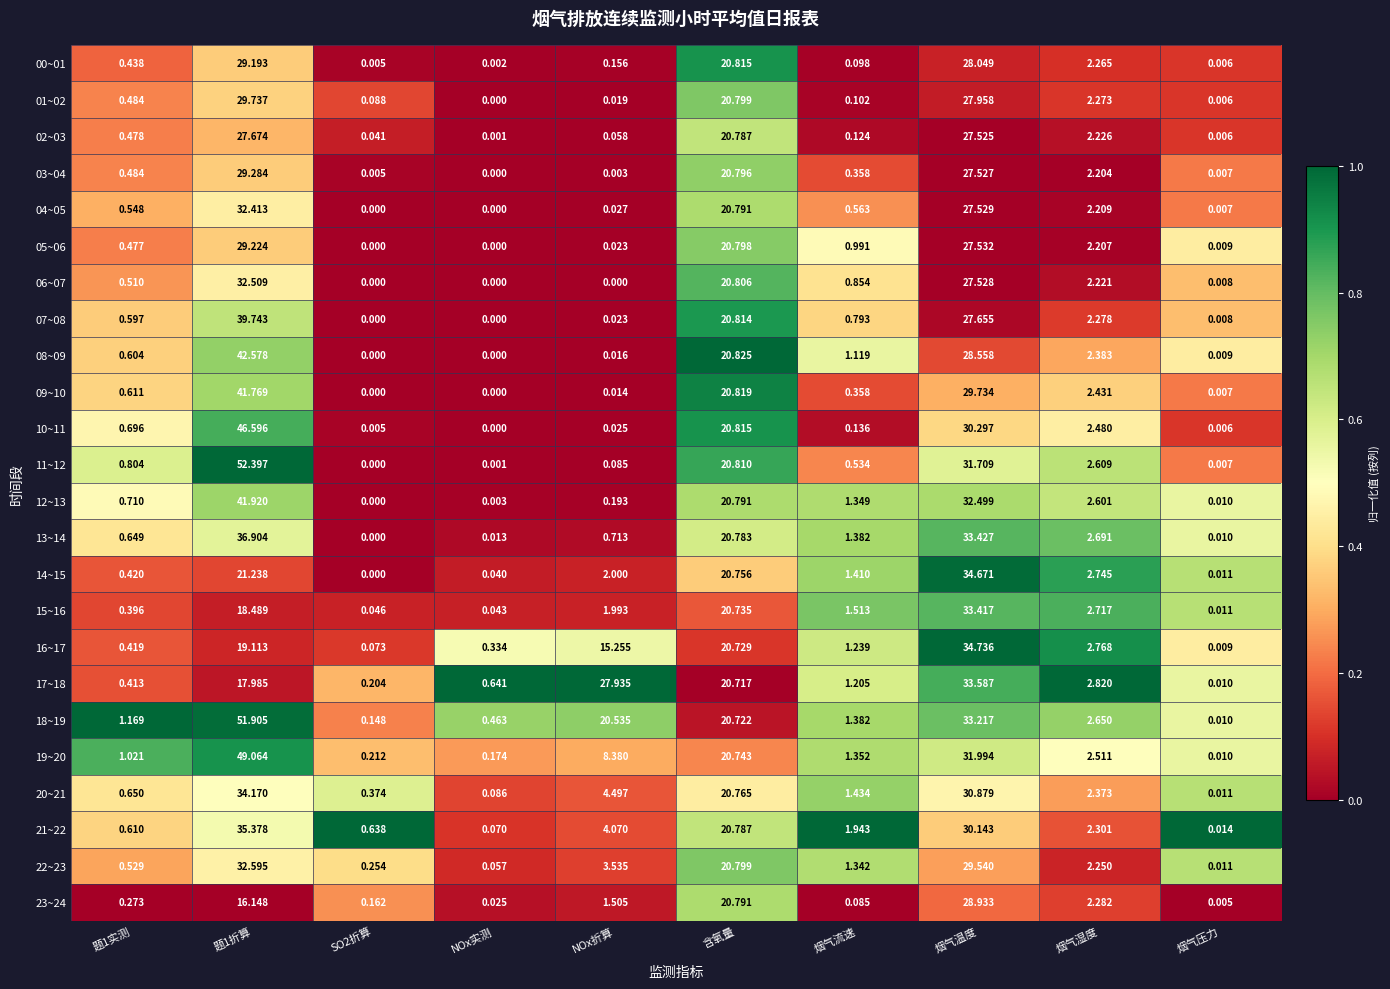

Where is 02~03 nearest to the value 13?

含氧量